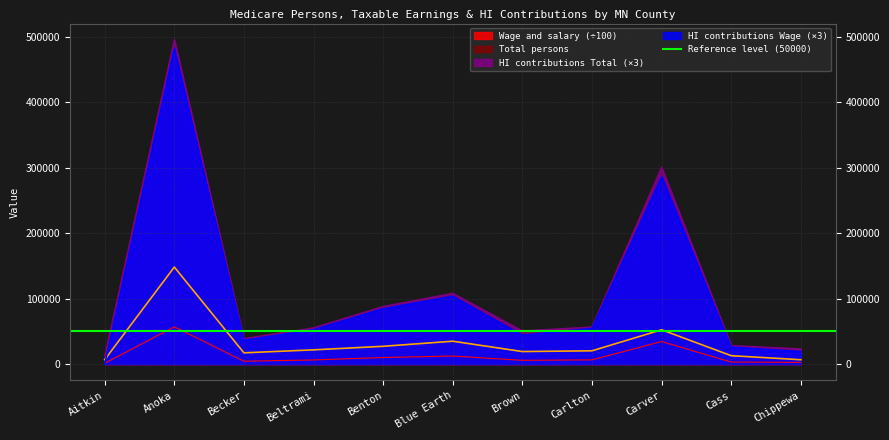

After their last crossing, which series has the higher values: Wage and salary or HI contributions Wage?

HI contributions Wage